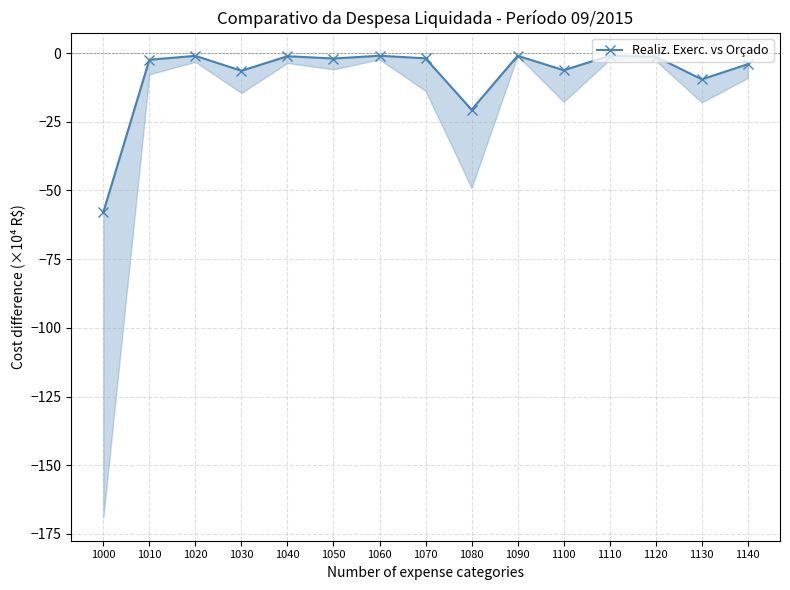

Rank the categories by value from highest to lowest.

1060, 1090, 1110, 1020, 1040, 1120, 1070, 1050, 1010, 1140, 1100, 1030, 1130, 1080, 1000